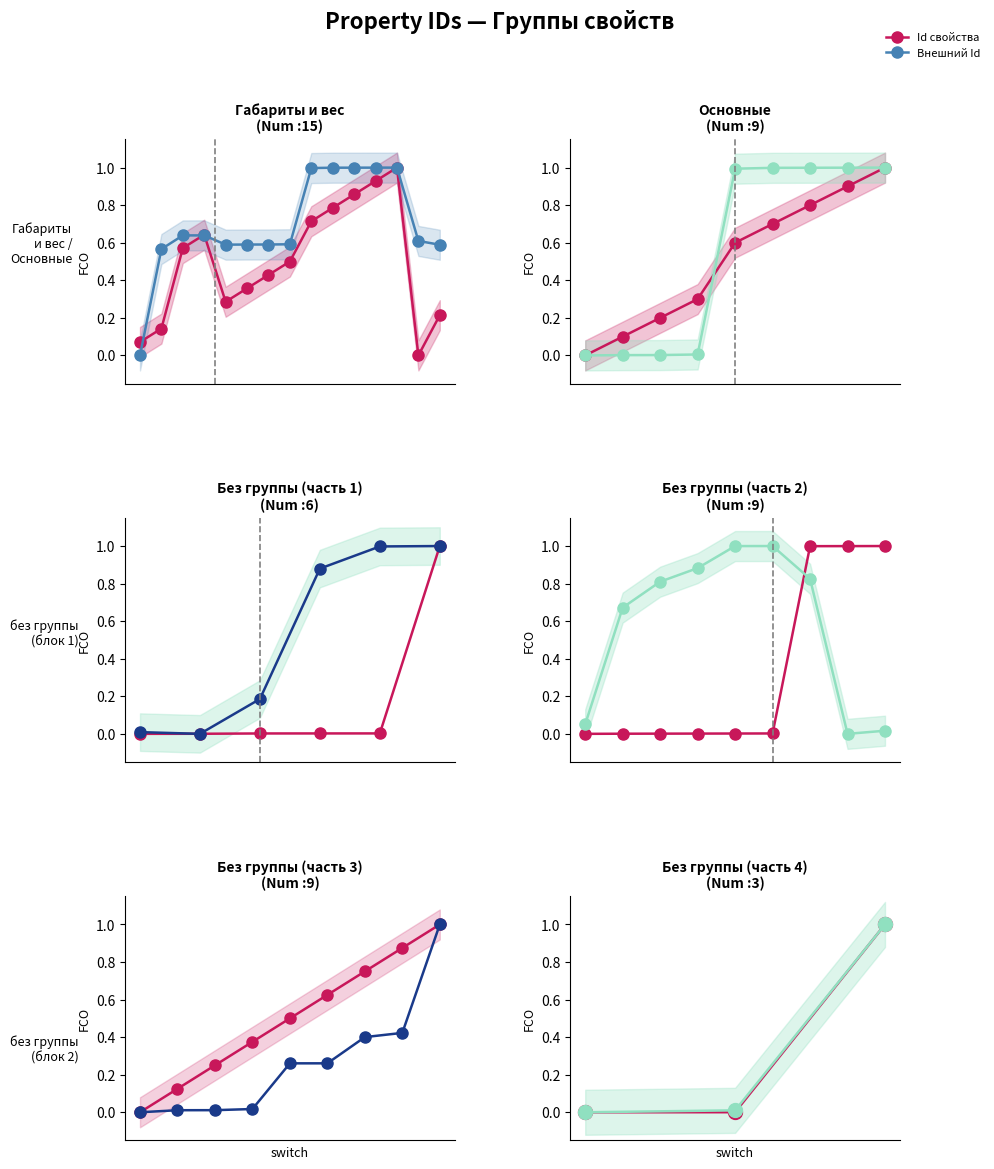

List the labels in order of Id свойства value, largest first.

2, 1, 0